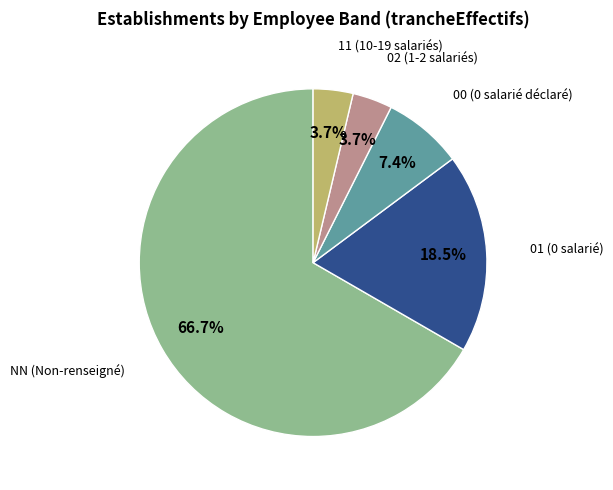

To the nearest percent, what portion does NN represent?

67%